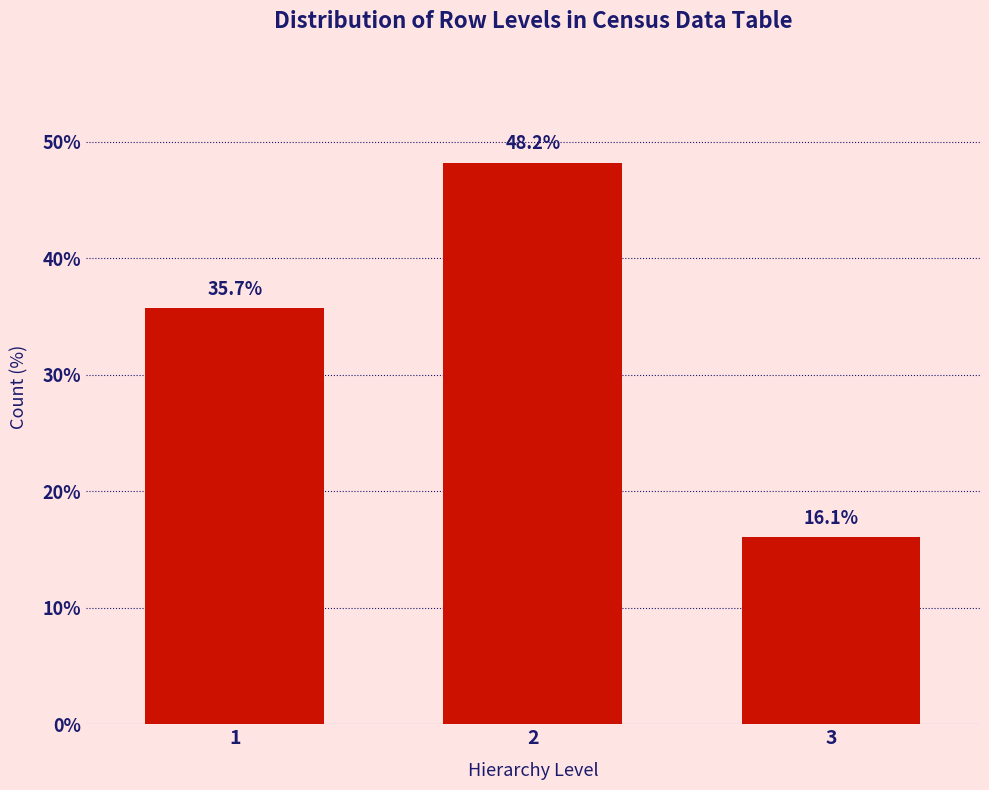

Reading left to right, list all the values displayed in this chart.

1=35.7	2=48.2	3=16.1